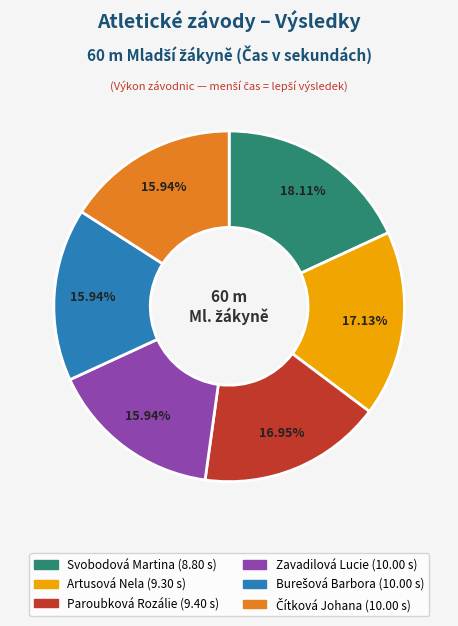

Combined, do Svobodová Martina and Paroubková Rozálie account for over 50%?

No